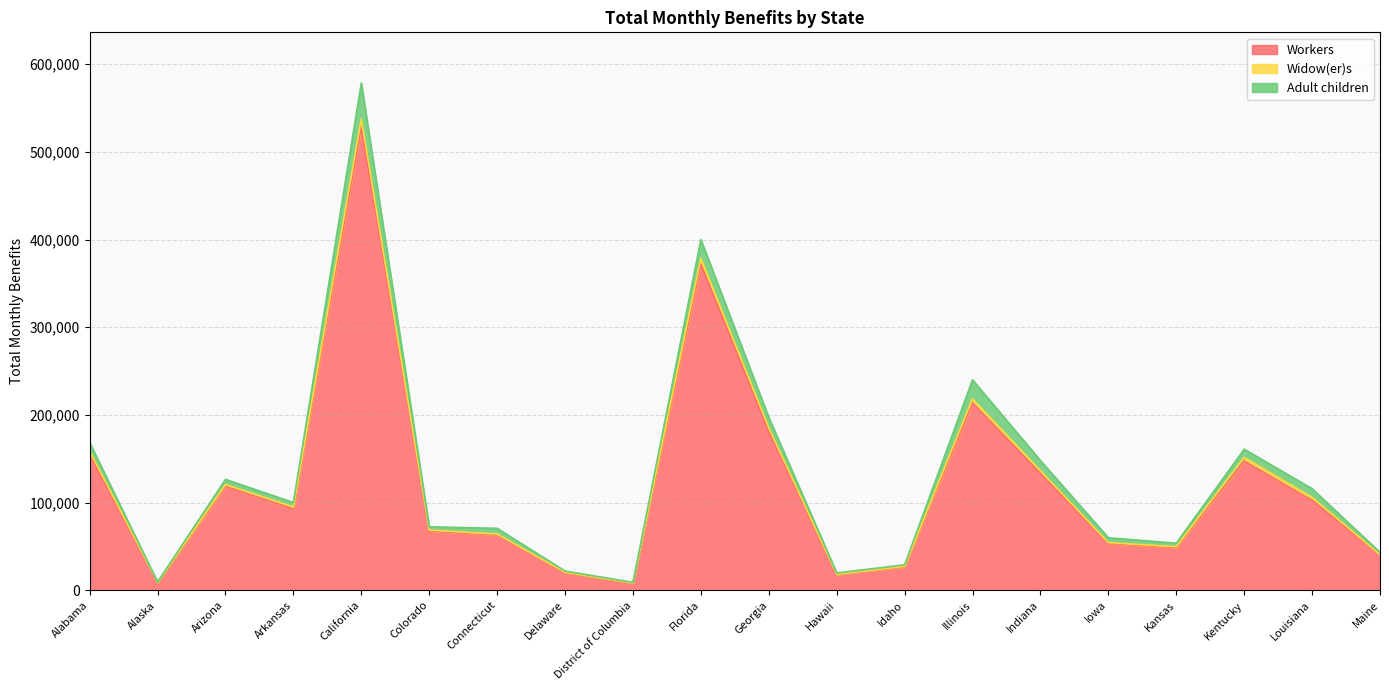

What is the label of the 3rd point from the left?

Arizona